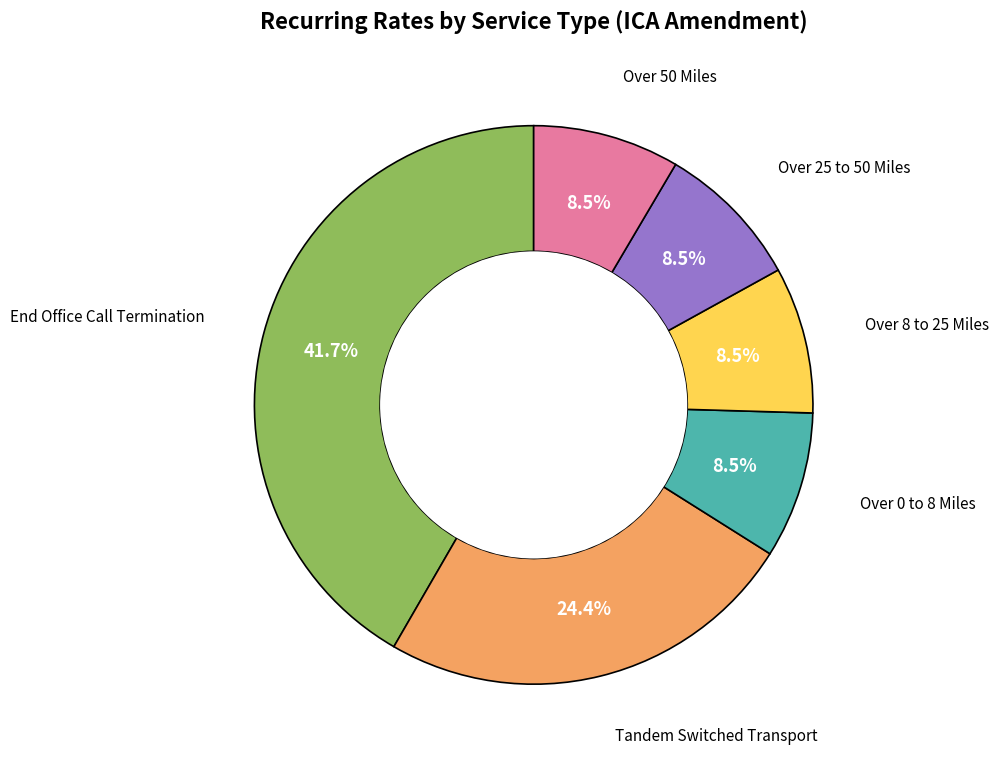

How many segments does this pie chart have?

6